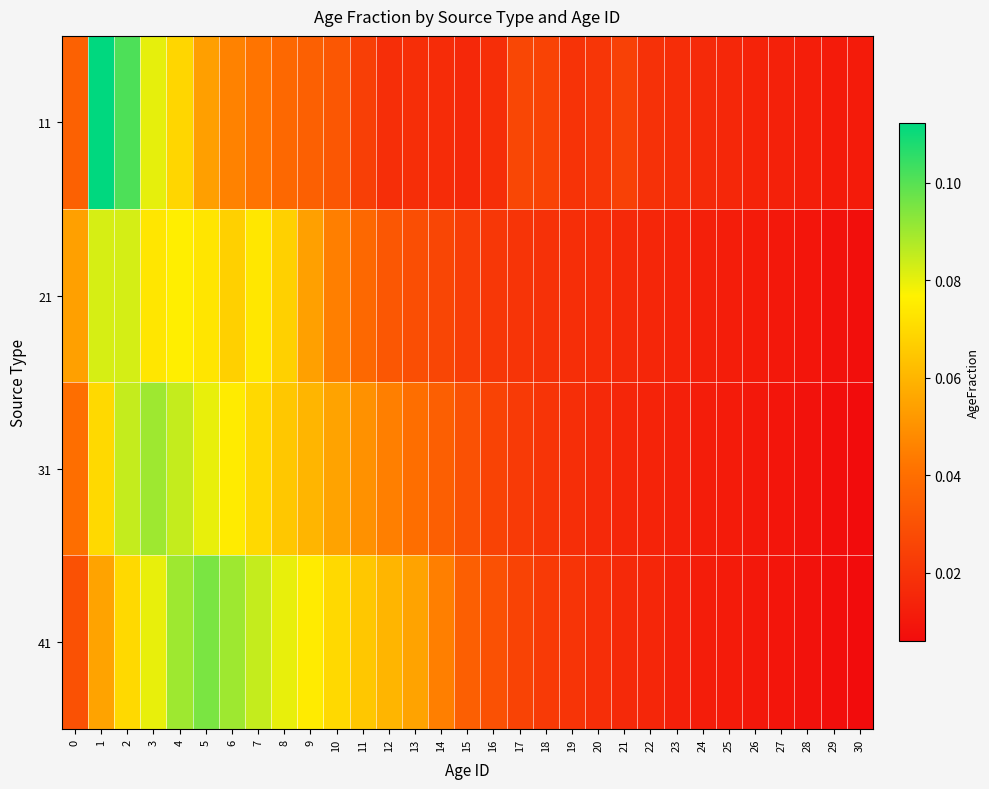

Reading left to right, extract all data points from this chart.

11: 0=0.0	1=0.1	2=0.1	3=0.1	4=0.1	5=0.1	6=0.0	7=0.0	8=0.0	9=0.0	10=0.0	11=0.0	12=0.0	13=0.0	14=0.0	15=0.0	16=0.0	17=0.0	18=0.0	19=0.0	20=0.0	21=0.0	22=0.0	23=0.0	24=0.0	25=0.0	26=0.0	27=0.0	28=0.0	29=0.0	30=0.0
21: 0=0.1	1=0.1	2=0.1	3=0.1	4=0.1	5=0.1	6=0.1	7=0.1	8=0.1	9=0.1	10=0.0	11=0.0	12=0.0	13=0.0	14=0.0	15=0.0	16=0.0	17=0.0	18=0.0	19=0.0	20=0.0	21=0.0	22=0.0	23=0.0	24=0.0	25=0.0	26=0.0	27=0.0	28=0.0	29=0.0	30=0.0
31: 0=0.0	1=0.1	2=0.1	3=0.1	4=0.1	5=0.1	6=0.1	7=0.1	8=0.1	9=0.1	10=0.1	11=0.1	12=0.0	13=0.0	14=0.0	15=0.0	16=0.0	17=0.0	18=0.0	19=0.0	20=0.0	21=0.0	22=0.0	23=0.0	24=0.0	25=0.0	26=0.0	27=0.0	28=0.0	29=0.0	30=0.0
41: 0=0.0	1=0.1	2=0.1	3=0.1	4=0.1	5=0.1	6=0.1	7=0.1	8=0.1	9=0.1	10=0.1	11=0.1	12=0.1	13=0.1	14=0.0	15=0.0	16=0.0	17=0.0	18=0.0	19=0.0	20=0.0	21=0.0	22=0.0	23=0.0	24=0.0	25=0.0	26=0.0	27=0.0	28=0.0	29=0.0	30=0.0